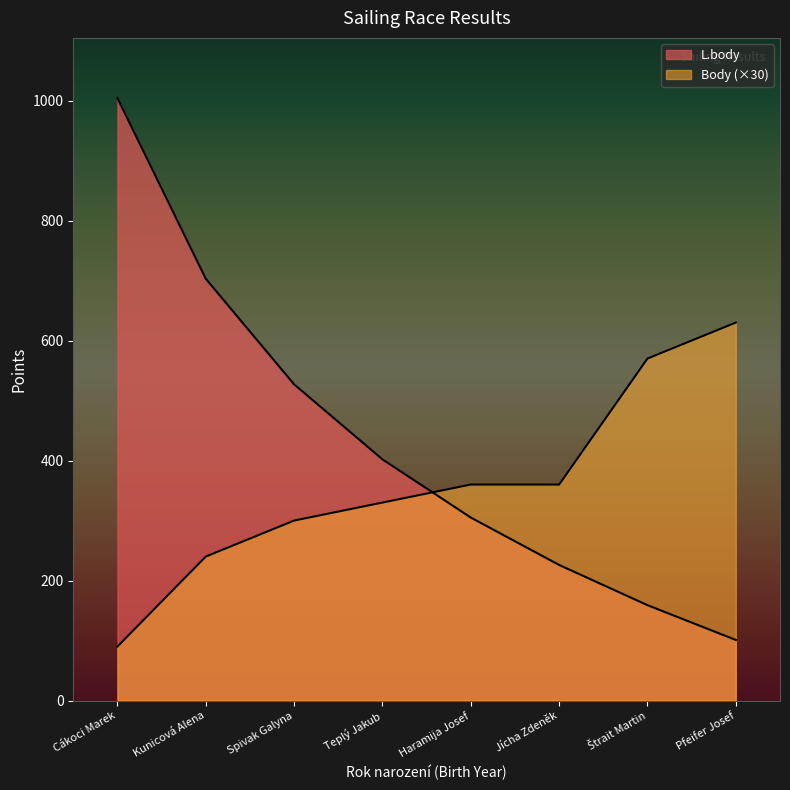

Reading left to right, list all the values displayed in this chart.

L.body: 1004	703	527	402	305	226	159	101
Body: 90	240	300	330	360	360	570	630